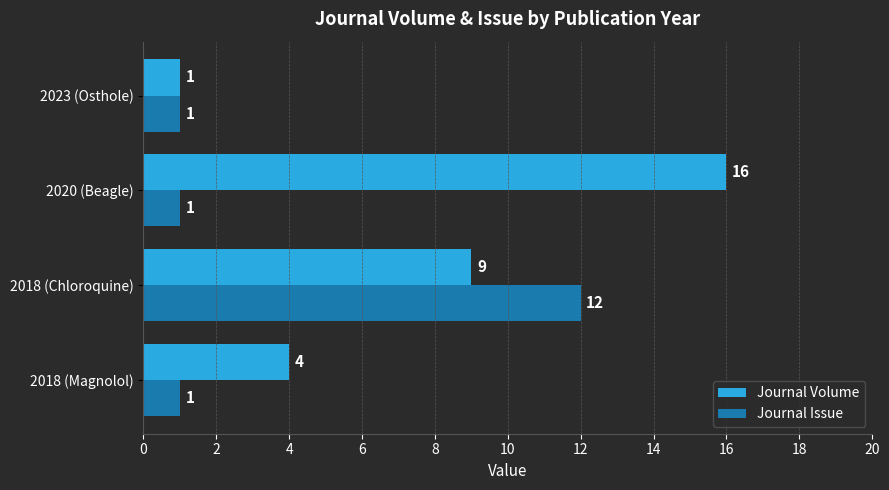

Rank the series by their average value, from highest to lowest.

Journal Volume, Journal Issue